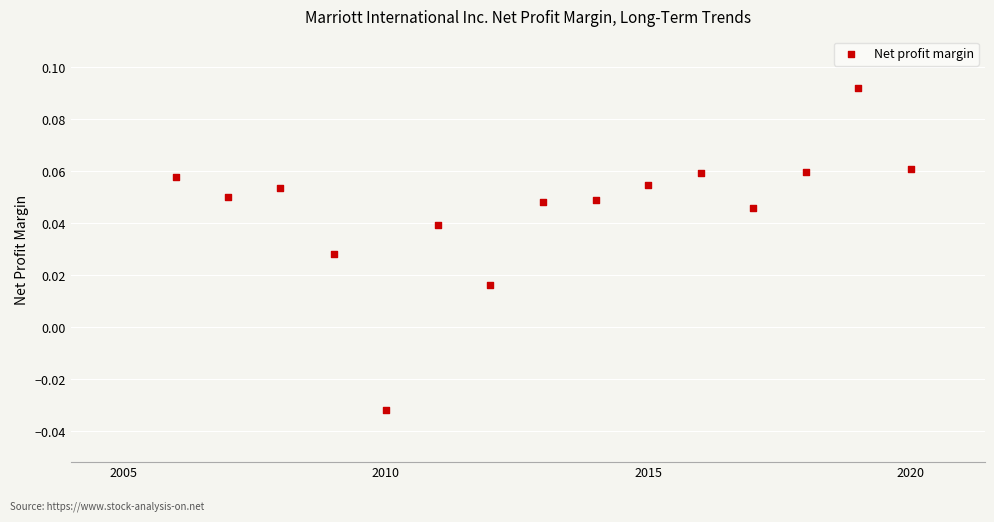

What is the range of X values (max minus min)?

5114.0